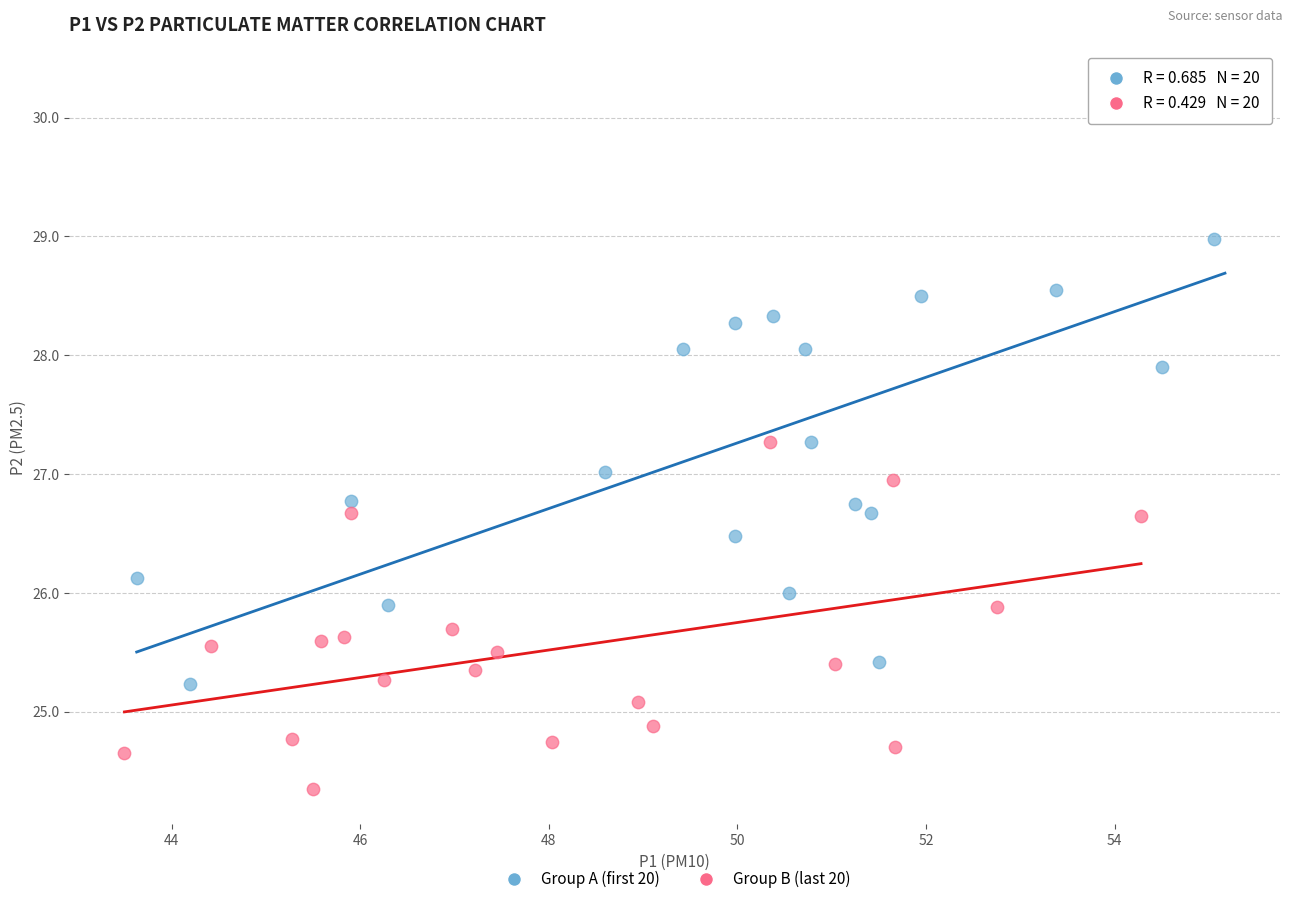

Which series has the widest spread of Y values?

Group A (first 20)